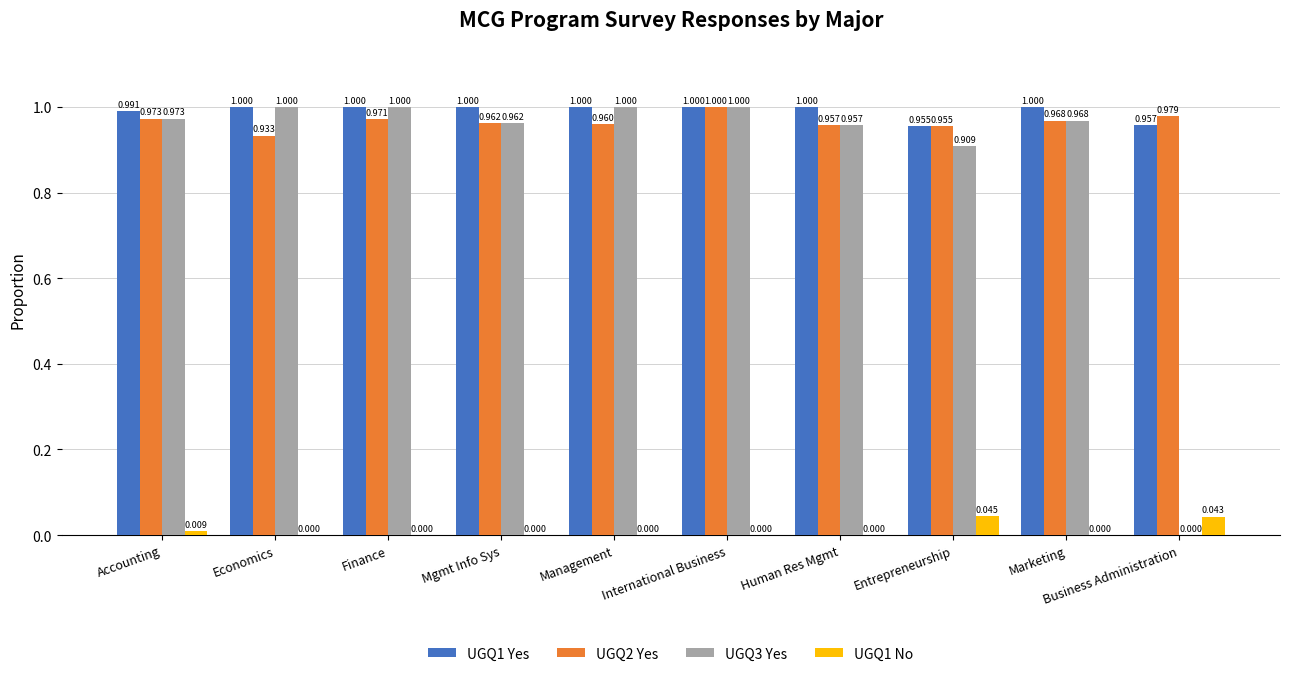

At which label is UGQ3 Yes closest to 0?

Business Administration